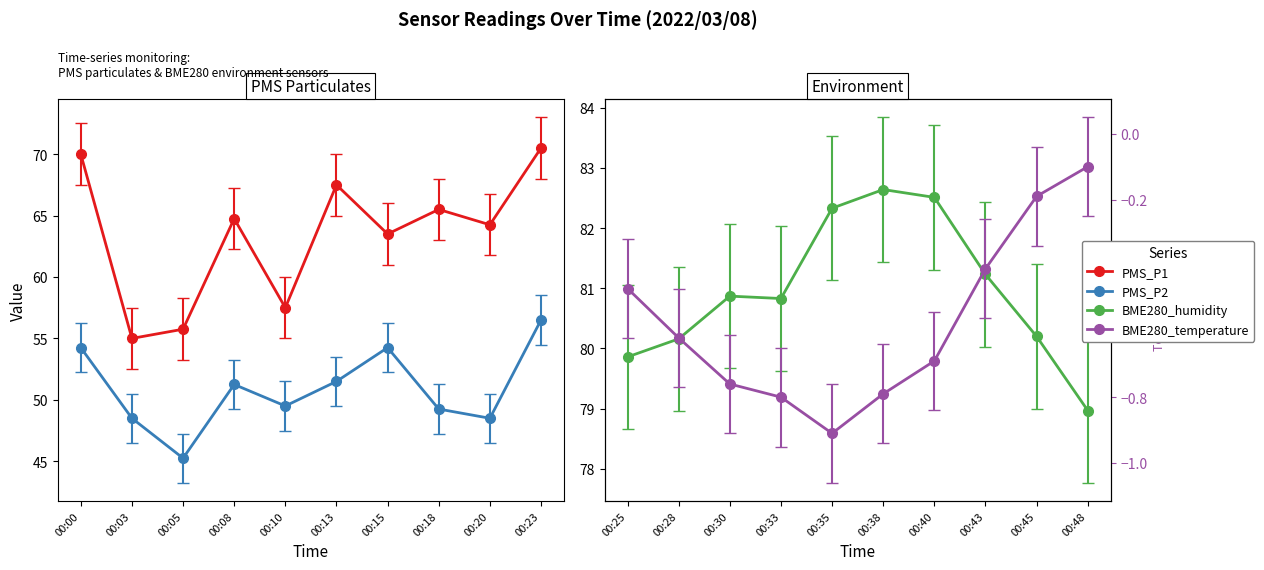

List the series in order of their peak value, highest first.

BME280_humidity, PMS_P1, PMS_P2, BME280_temperature